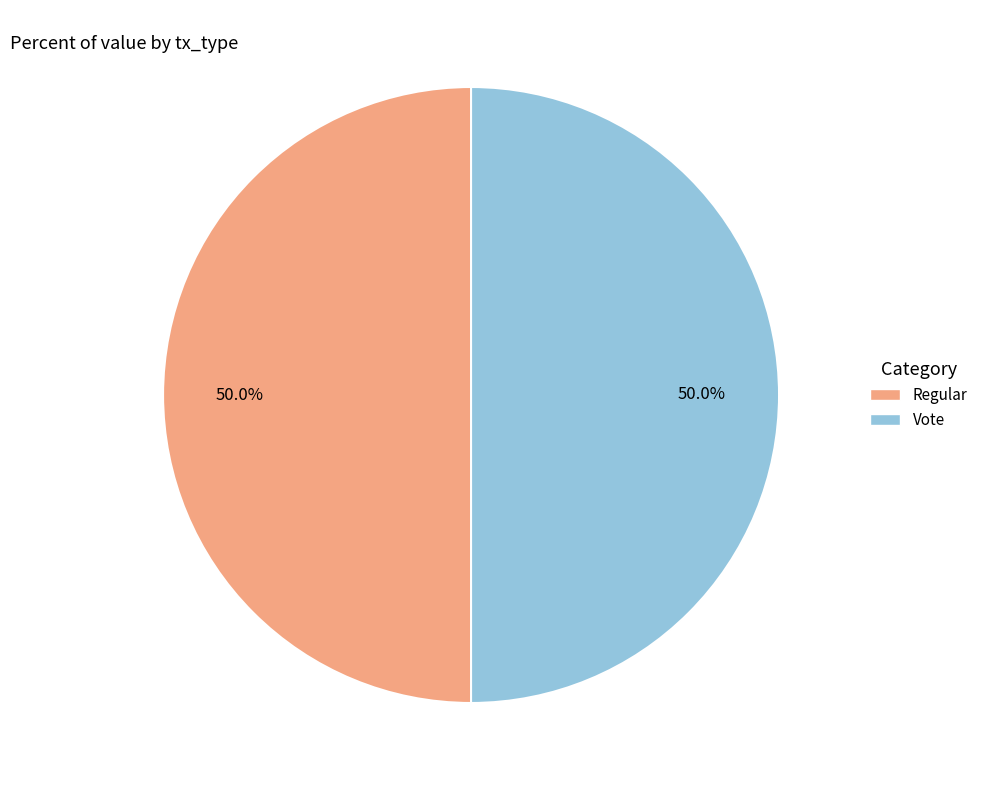

What is the ratio of the value at Regular to the value at Vote?

1.0